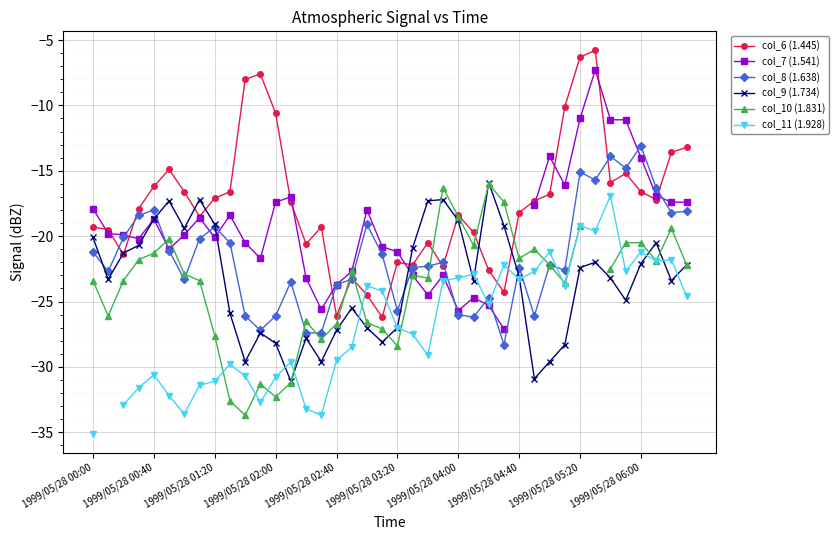

The col_8 (1.638) series shows -21.2 at 1999/05/28 00:00. True or false?

True